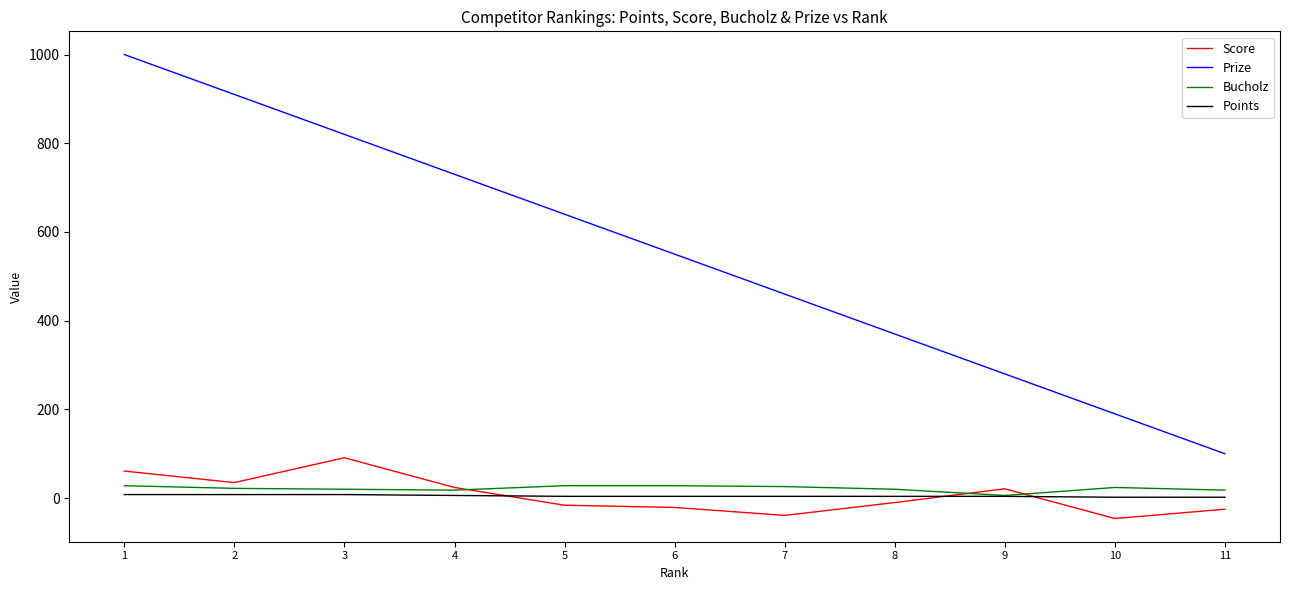

Which series has the largest total across all categories?

Prize